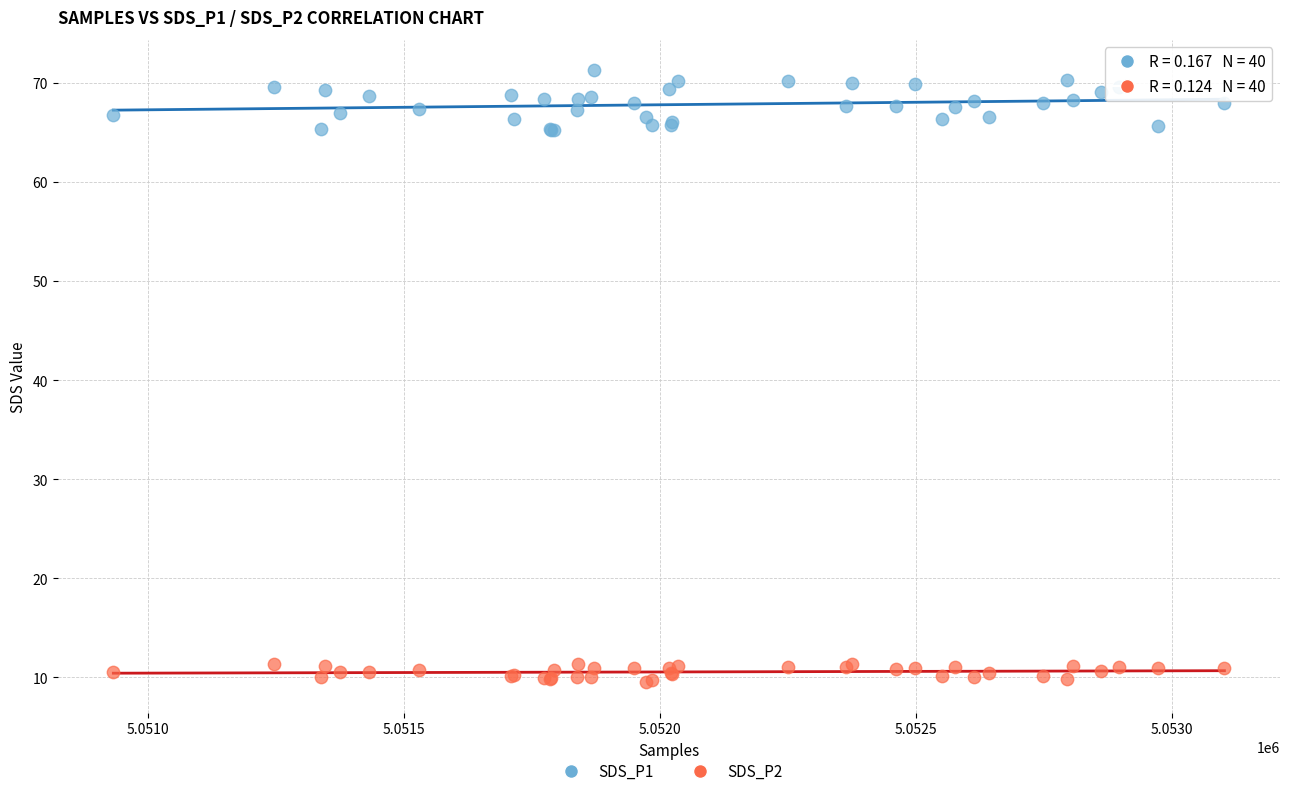

Which series has the largest Y range (max minus min)?

SDS_P1